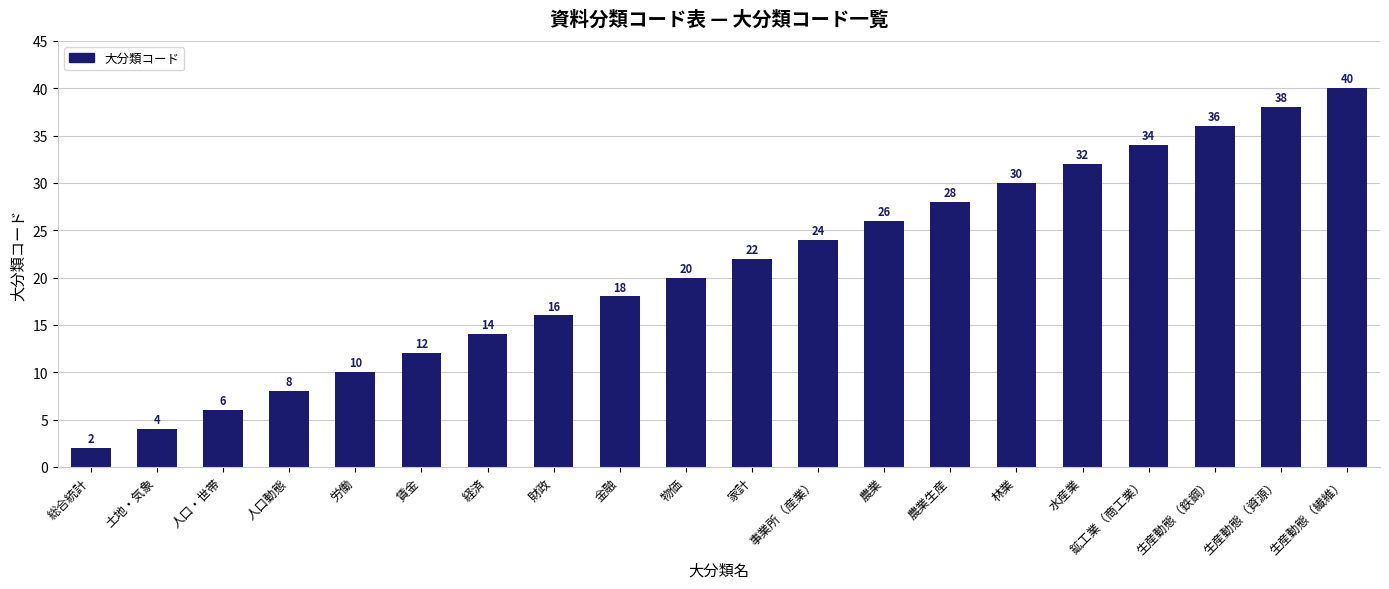

Which category has the lowest value across all series?

総合統計